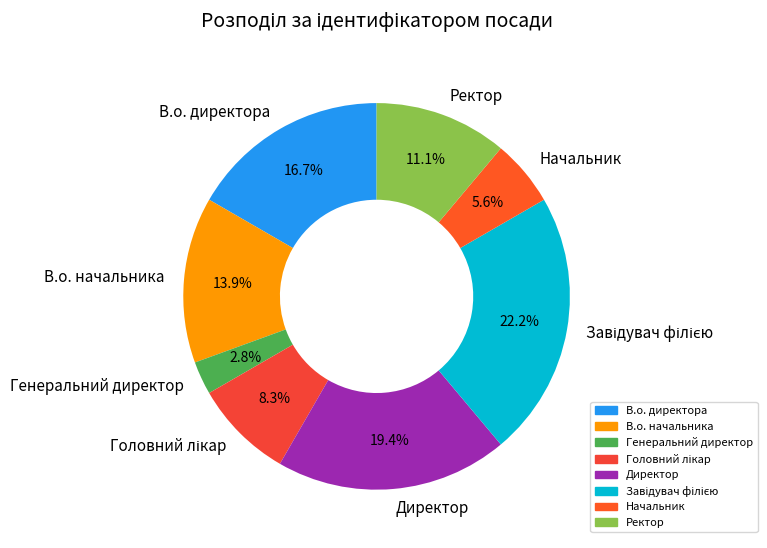

Combined, do Ректор and Начальник account for over 50%?

No